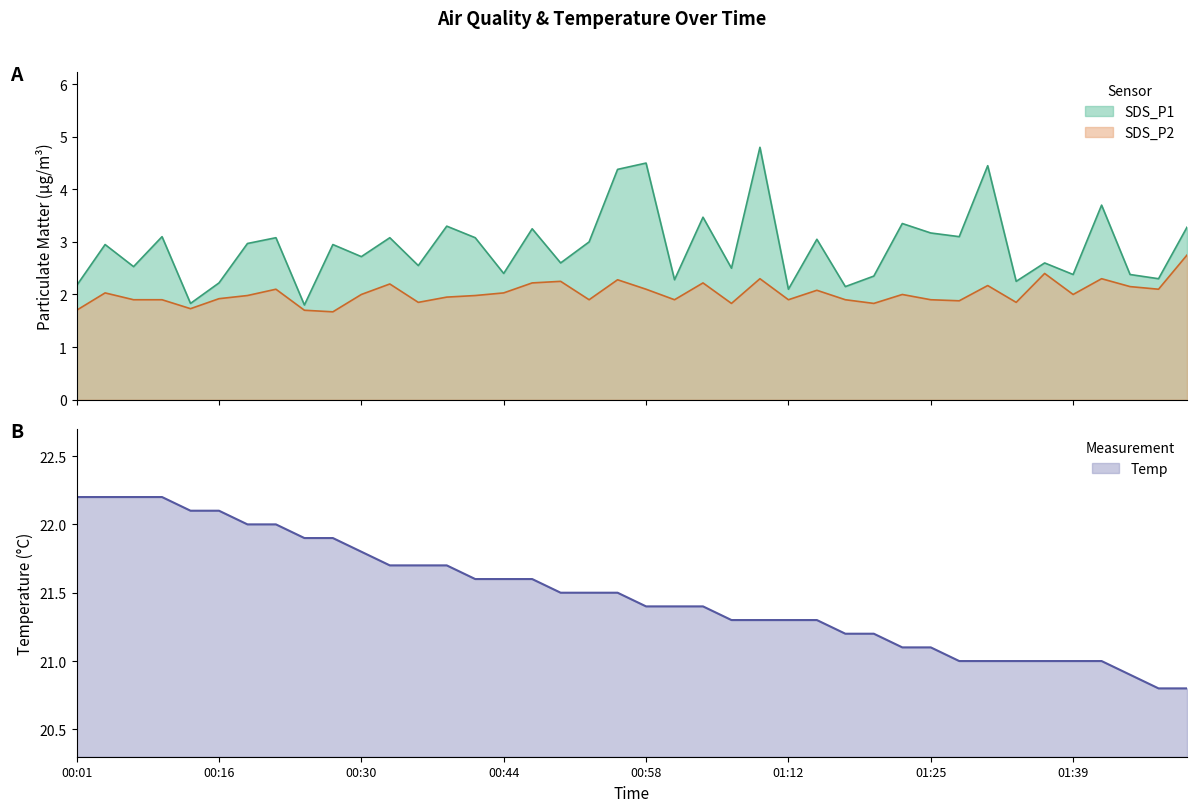

Which label corresponds to the smallest value in the chart?

00:27